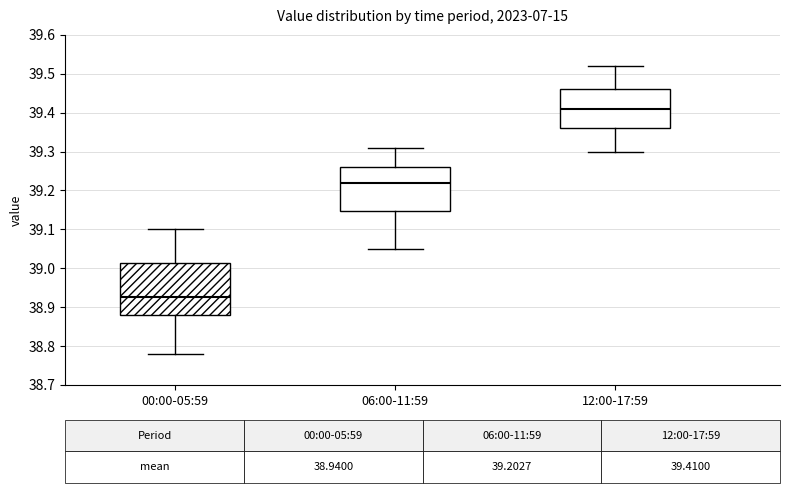

Which box's median line is the highest?

12:00-17:59